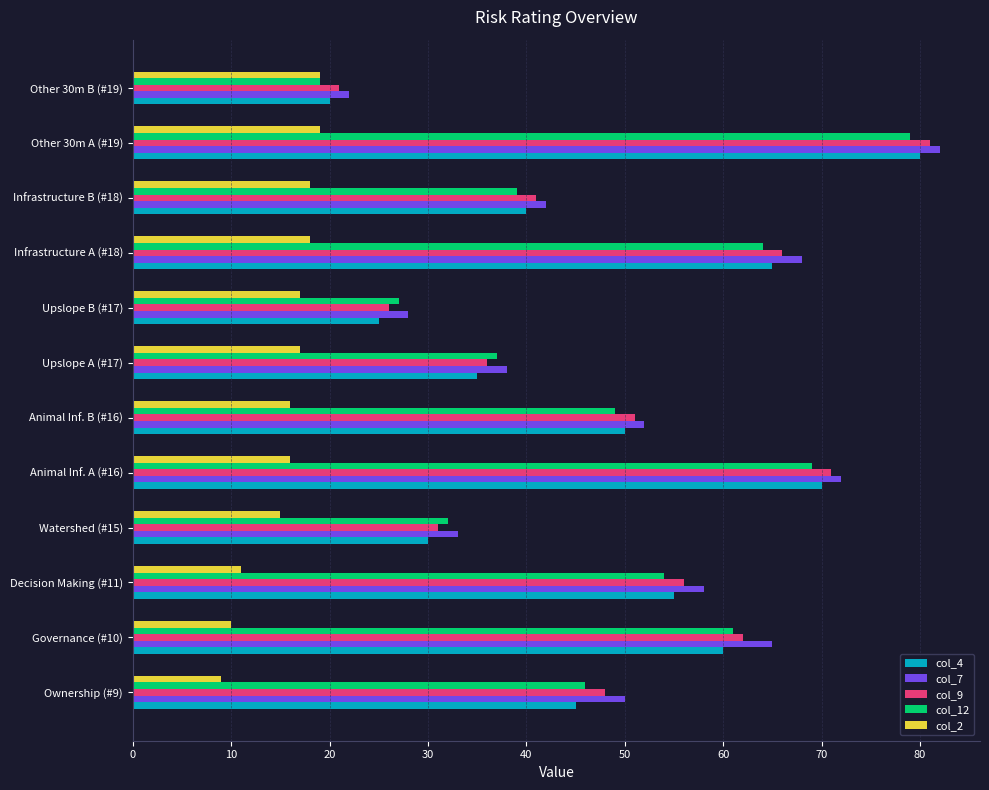

What are all the series names shown in the legend?

col_4, col_7, col_9, col_12, col_2